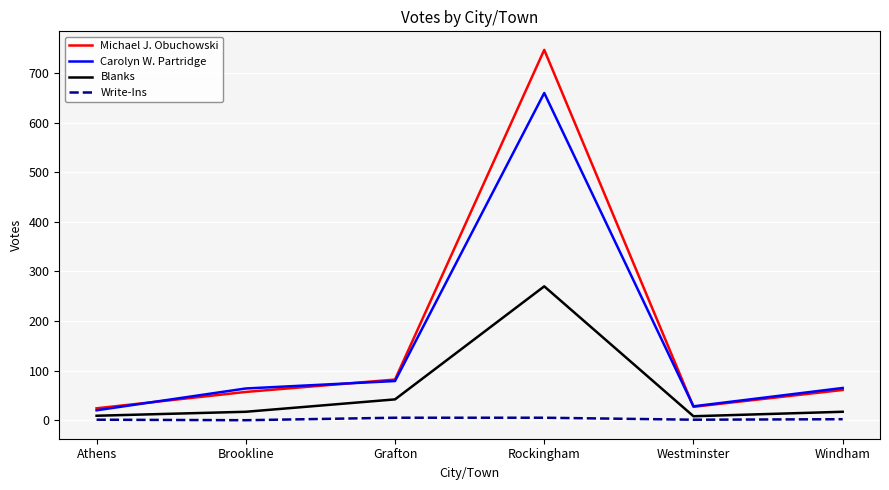

The value of Blanks at Rockingham is 72. True or false?

False